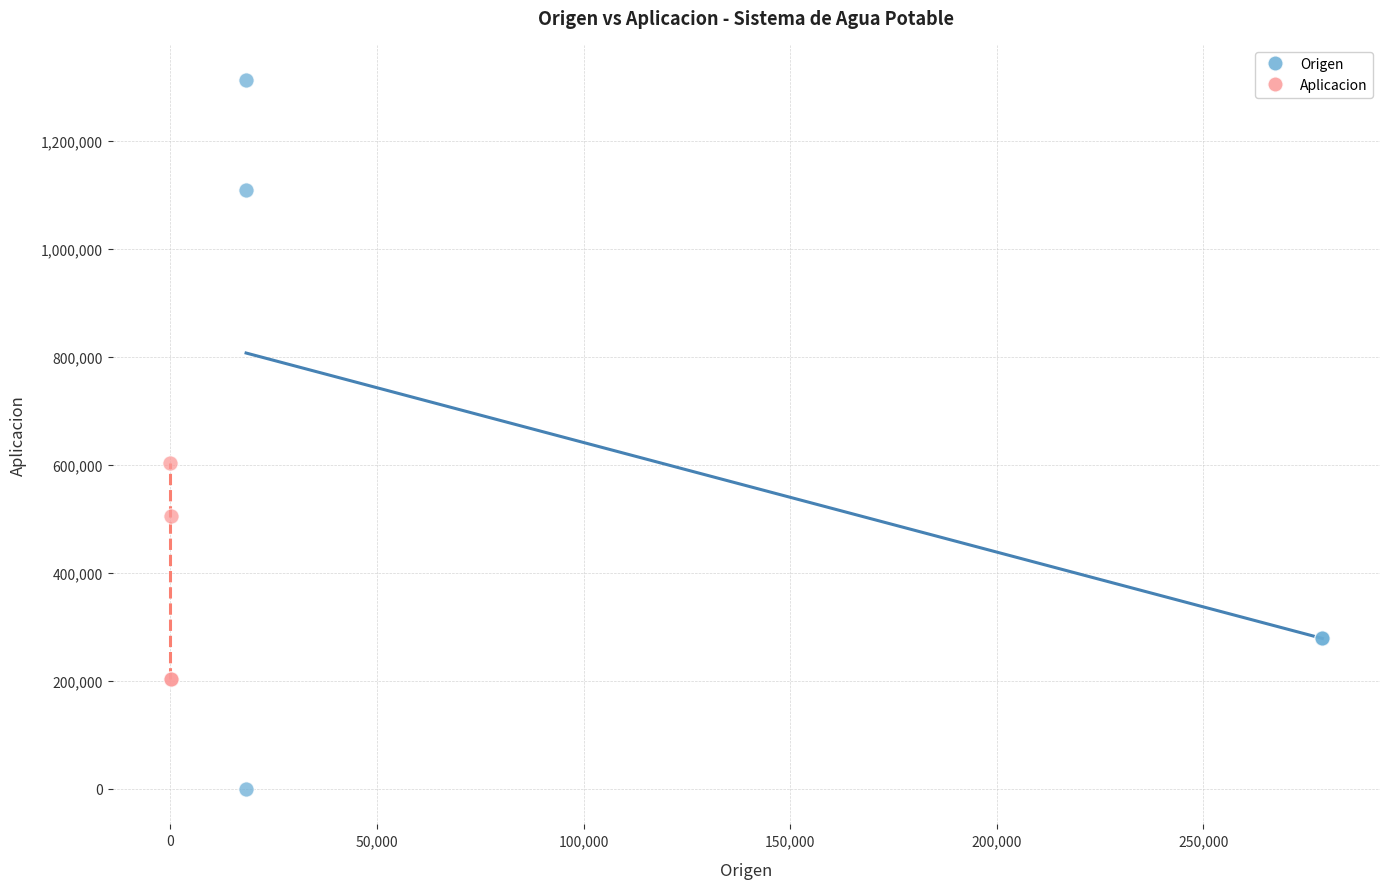

Which series contains the lowest Y value?

Origen